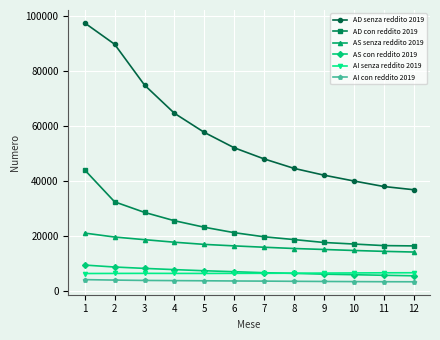

Which series has the largest range (max minus min)?

AD senza reddito 2019